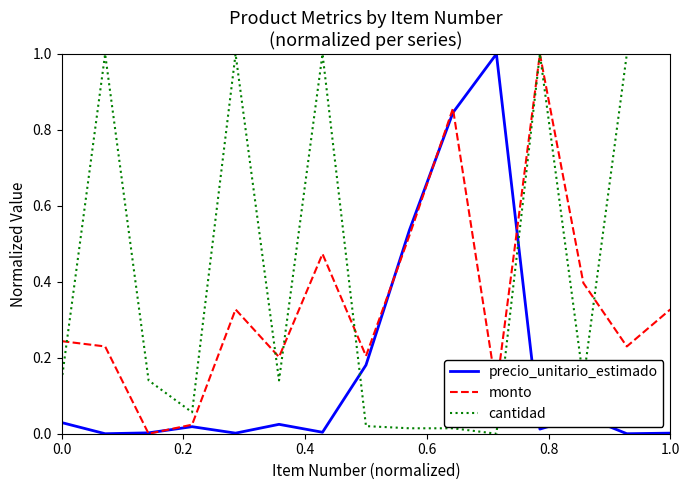

How many times do cantidad and precio_unitario_estimado cross each other?

2